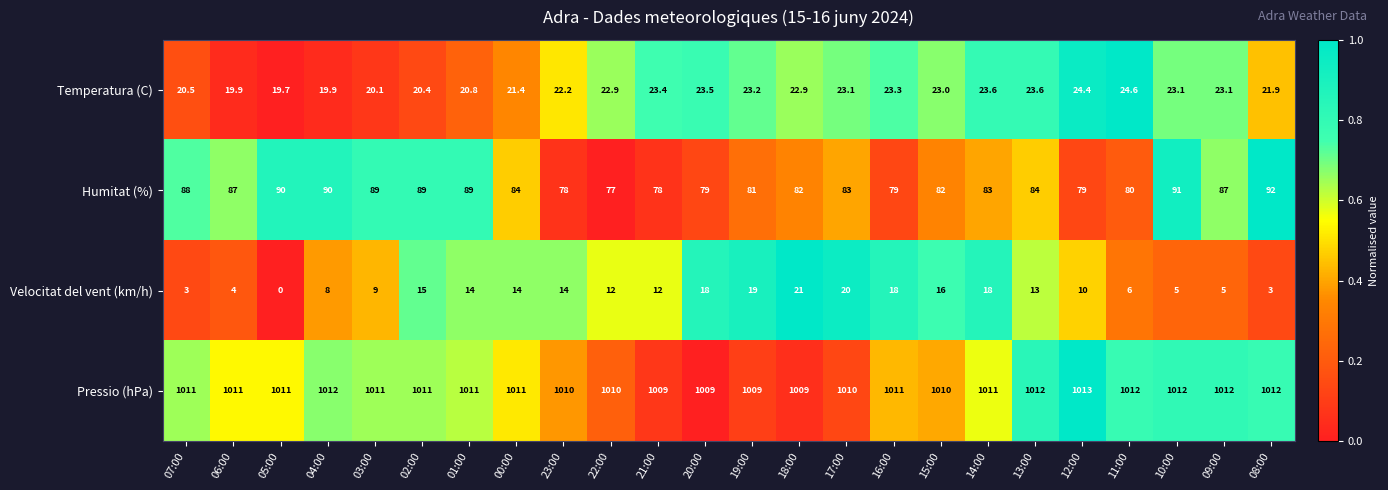

What is the difference between the highest and lowest values at 22:00?

998.0